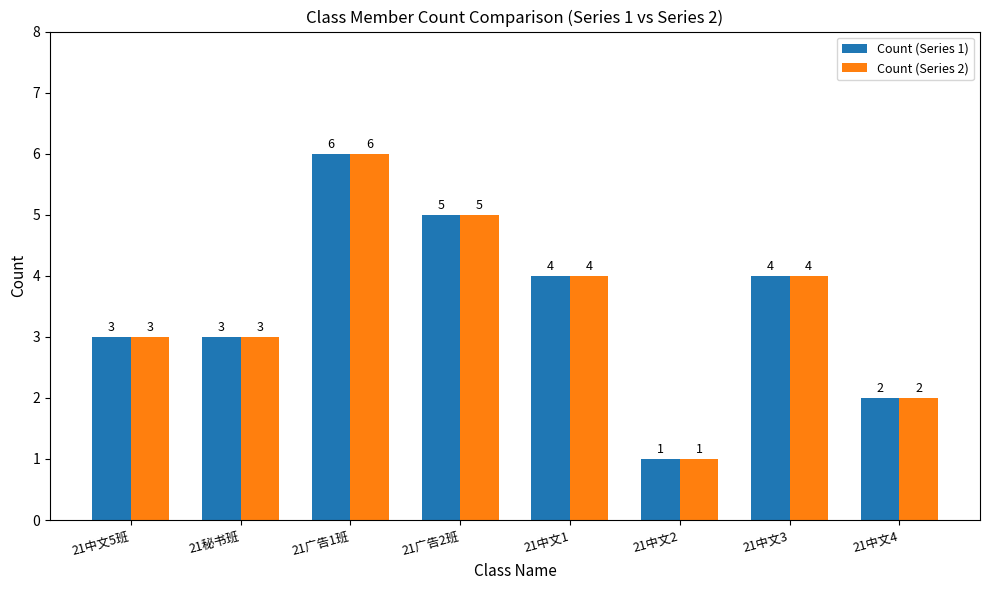

What is the difference between the maximum and second lowest values in the Count (Series 2) series?

4